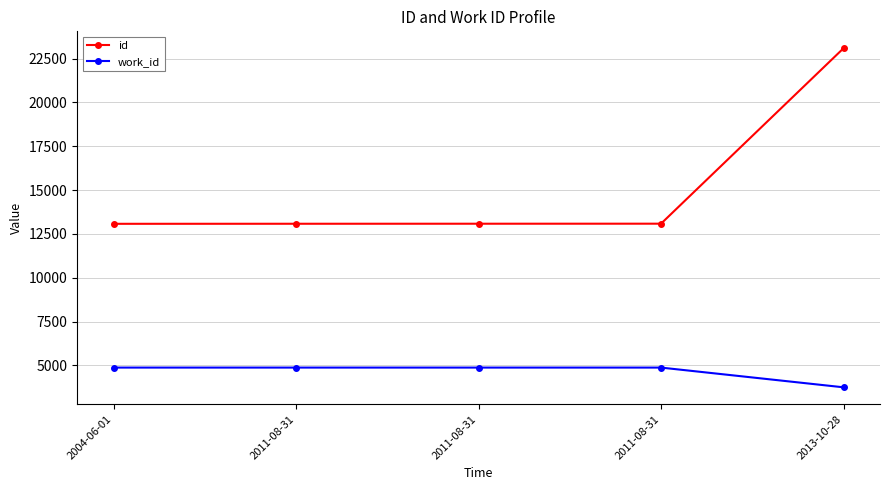

Which series has the largest range (max minus min)?

id